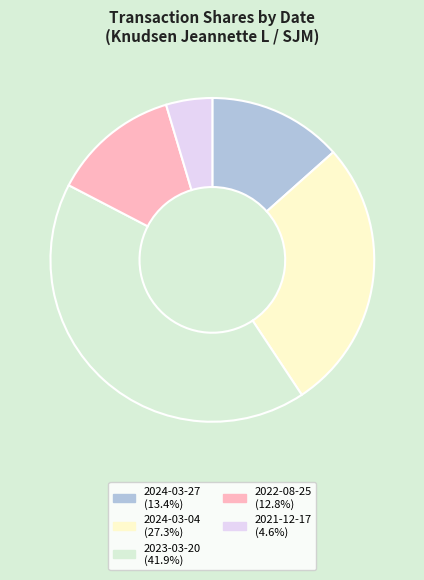

What is the smallest slice in the pie chart?

2021-12-17